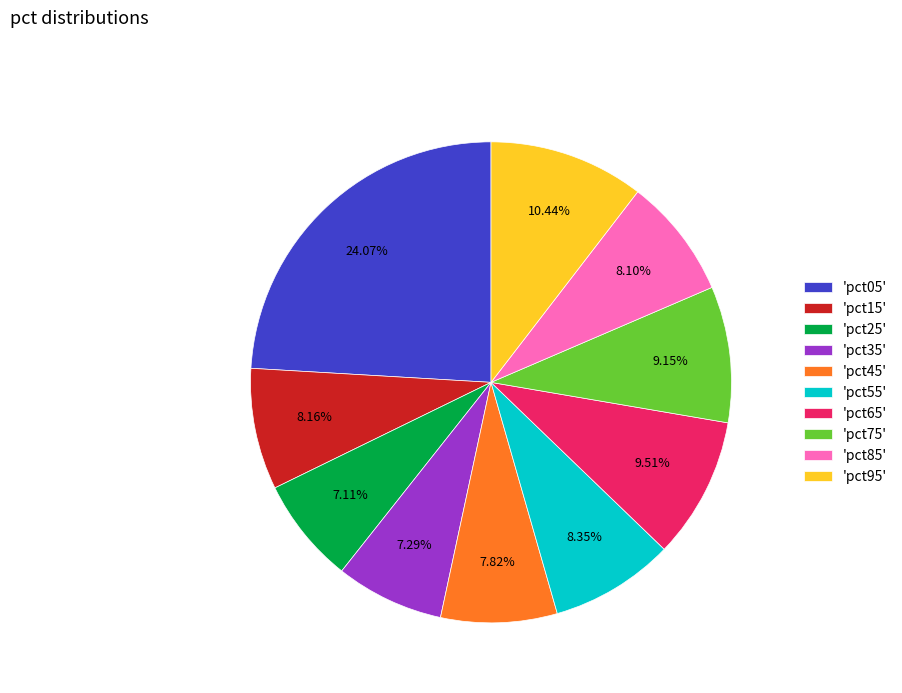

Is there any slice that represents more than half of the pie?

No